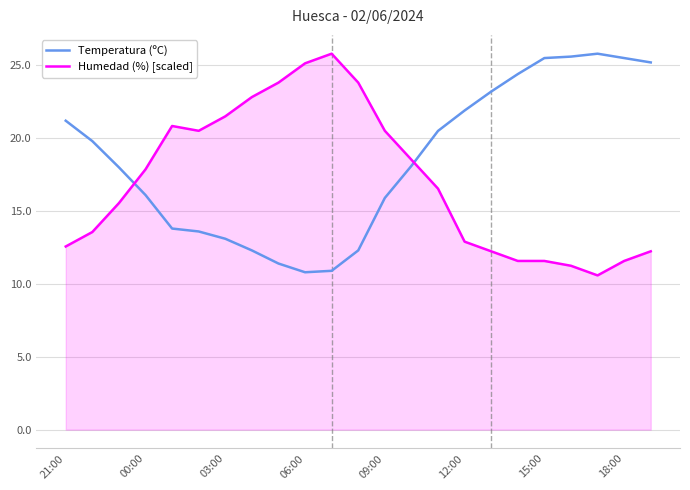

What is the difference between the maximum and minimum values in the Humedad (%) [scaled] series?

15.2